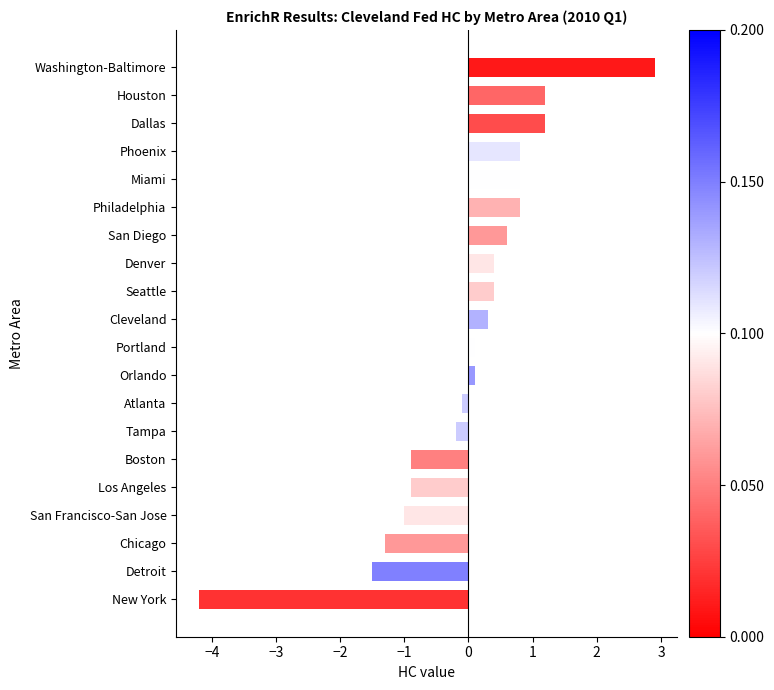

Reading bottom to top, list all the values displayed in this chart.

New York=-4.2	Detroit=-1.5	Chicago=-1.3	San Francisco-San Jose=-1.0	Los Angeles=-0.9	Boston=-0.9	Tampa=-0.2	Atlanta=-0.1	Orlando=0.1	Portland=0.1	Cleveland=0.3	Seattle=0.4	Denver=0.4	San Diego=0.6	Philadelphia=0.8	Miami=0.8	Phoenix=0.8	Dallas=1.2	Houston=1.2	Washington-Baltimore=2.9